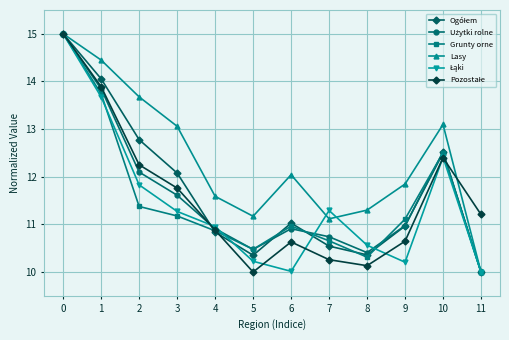

Is it true that Grunty orne equals 15.0 at 0?

True